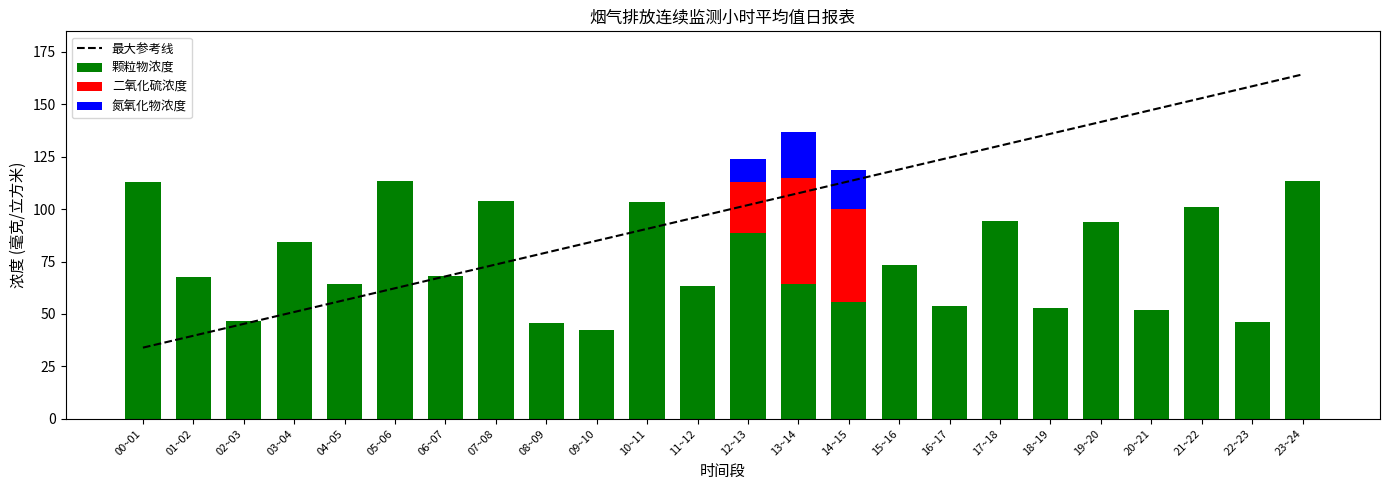

The value of 最大参考线 at 09~10 is 23.6. True or false?

False